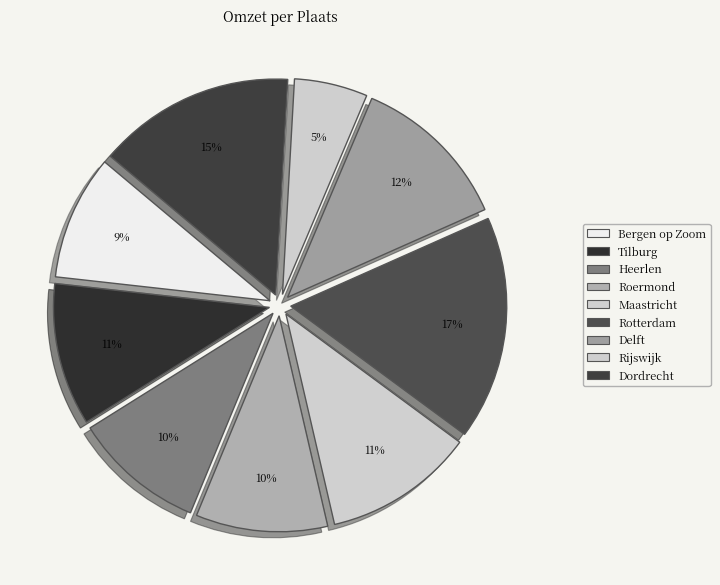

Which category has the smallest portion of the pie?

Rijswijk